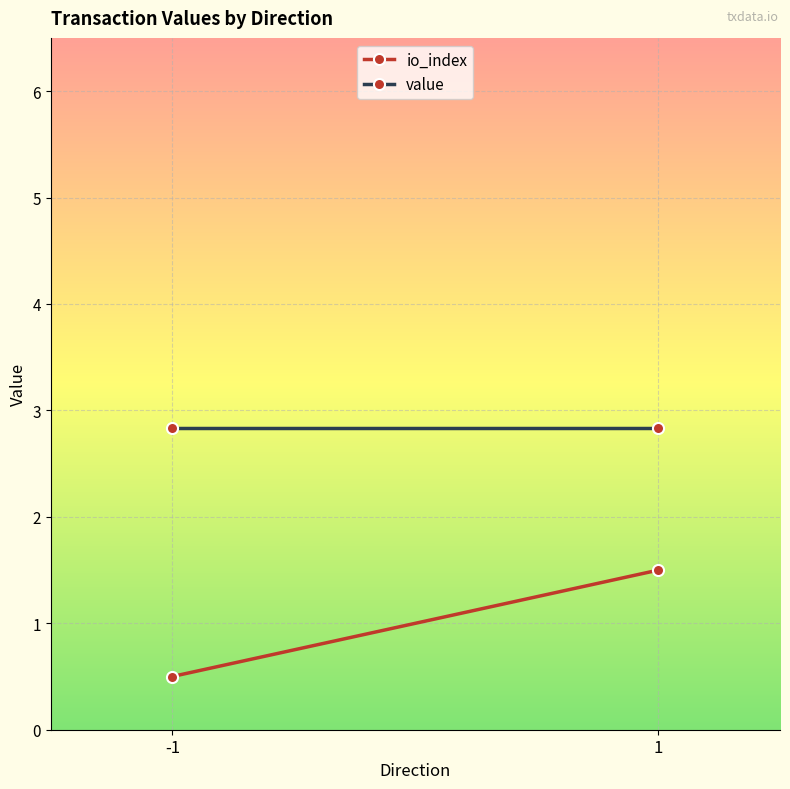

What value does the value series have at 1?

2.8